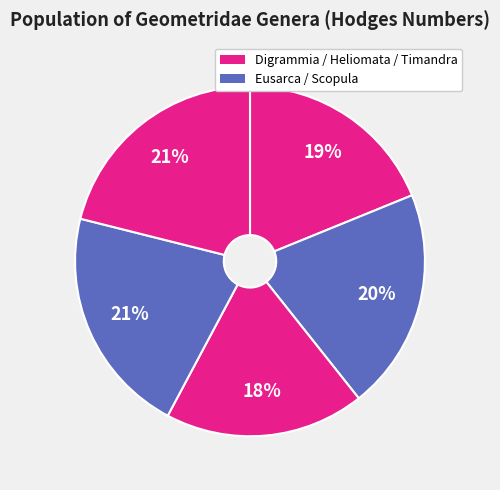

How many segments does this pie chart have?

5